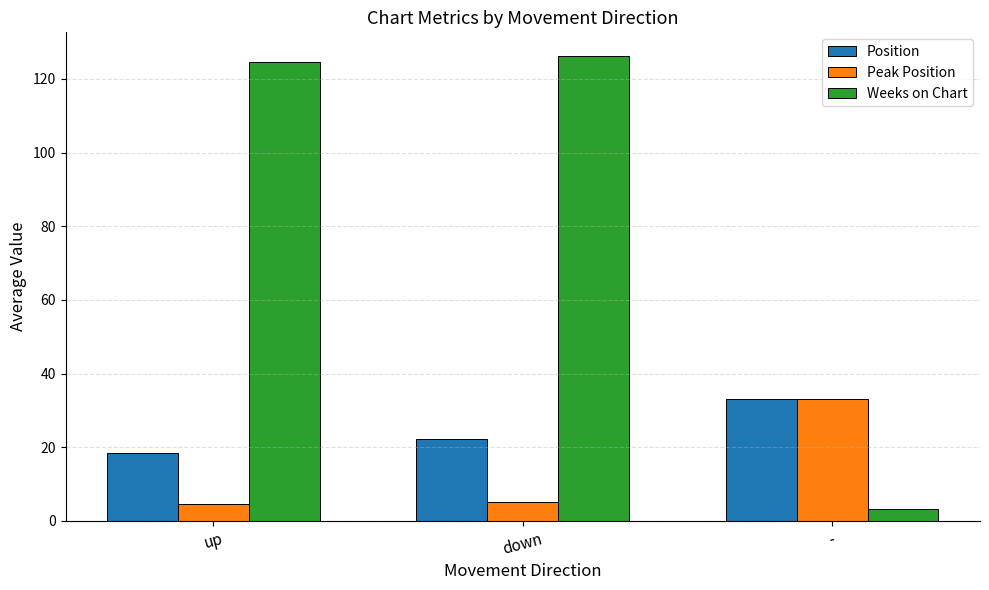

Reading left to right, extract all data points from this chart.

Position: up=18.5	down=22.3	-=33.0
Peak Position: up=4.5	down=5.2	-=33.0
Weeks on Chart: up=124.6	down=126.3	-=3.3